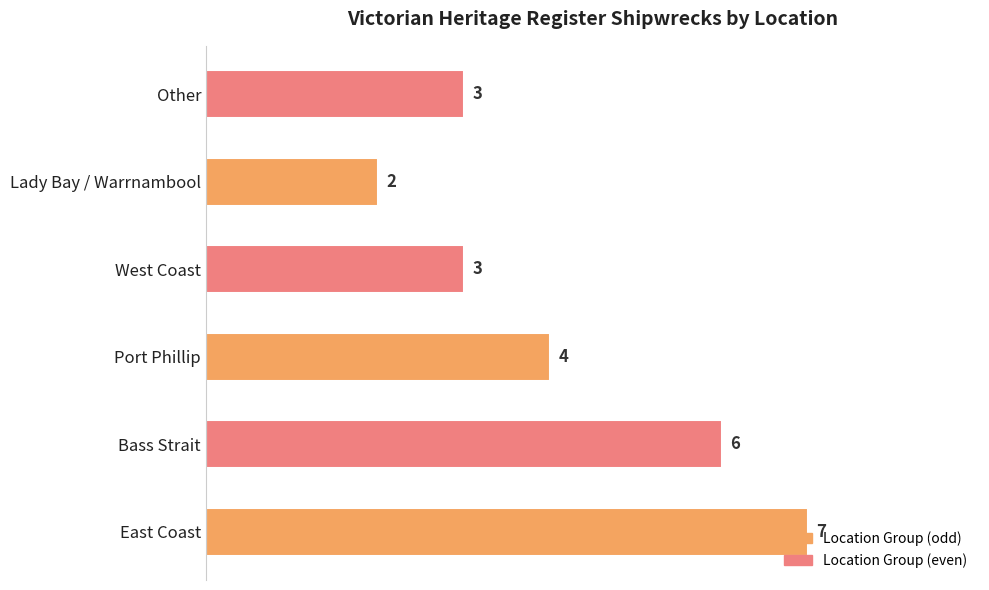

How many data points does each series have?

6